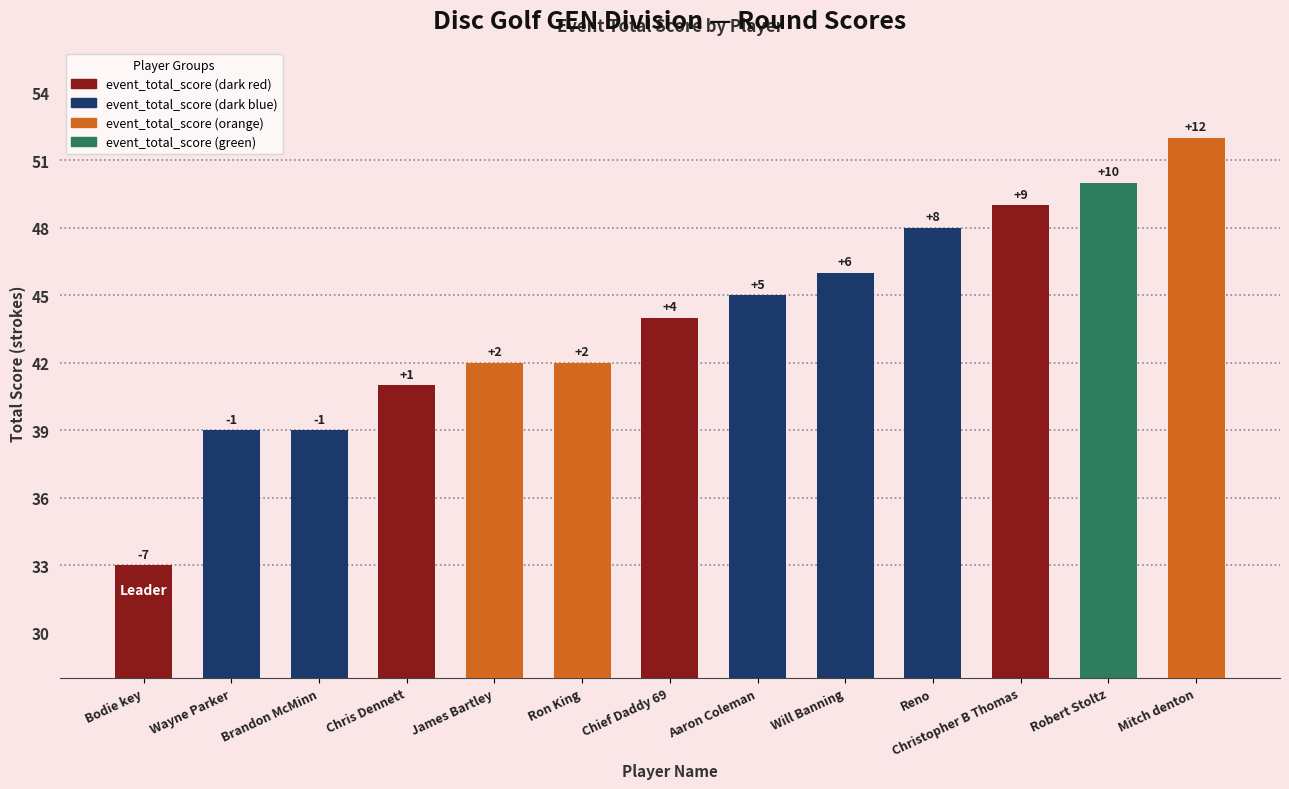

What value does the data have at Chris Dennett?

41